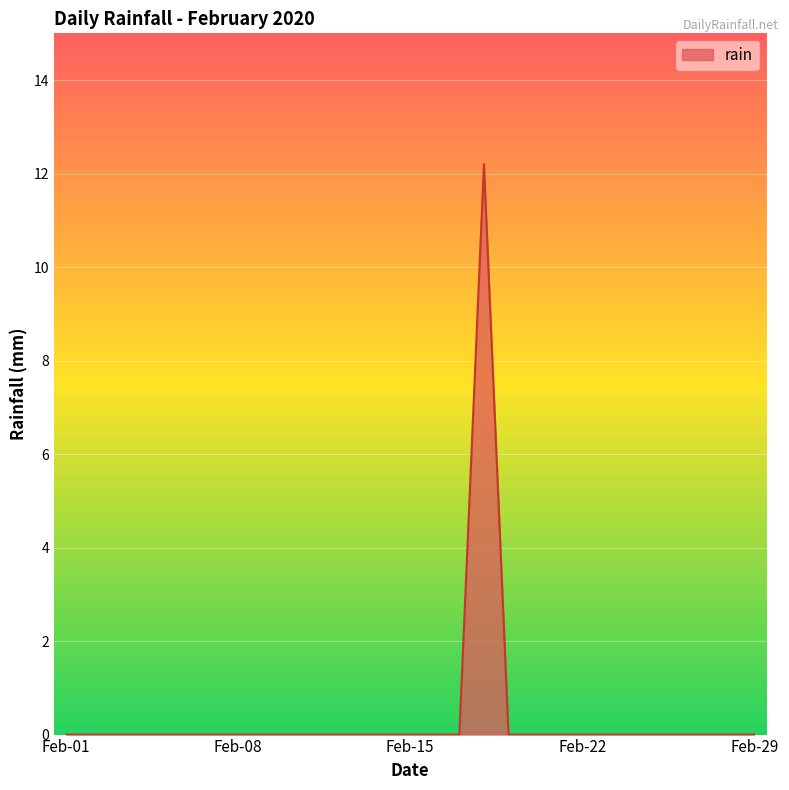

What is the greatest value displayed?

12.2